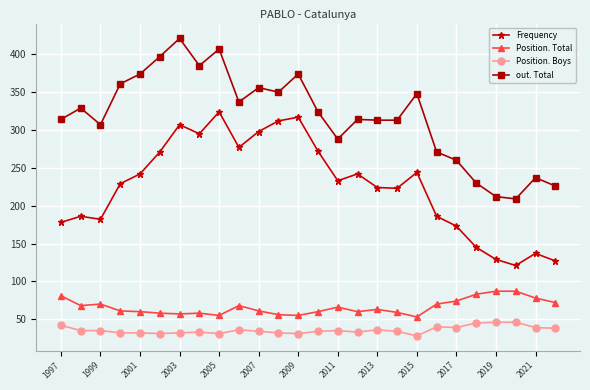

True or false: Position. Total and Frequency intersect in this chart.

False